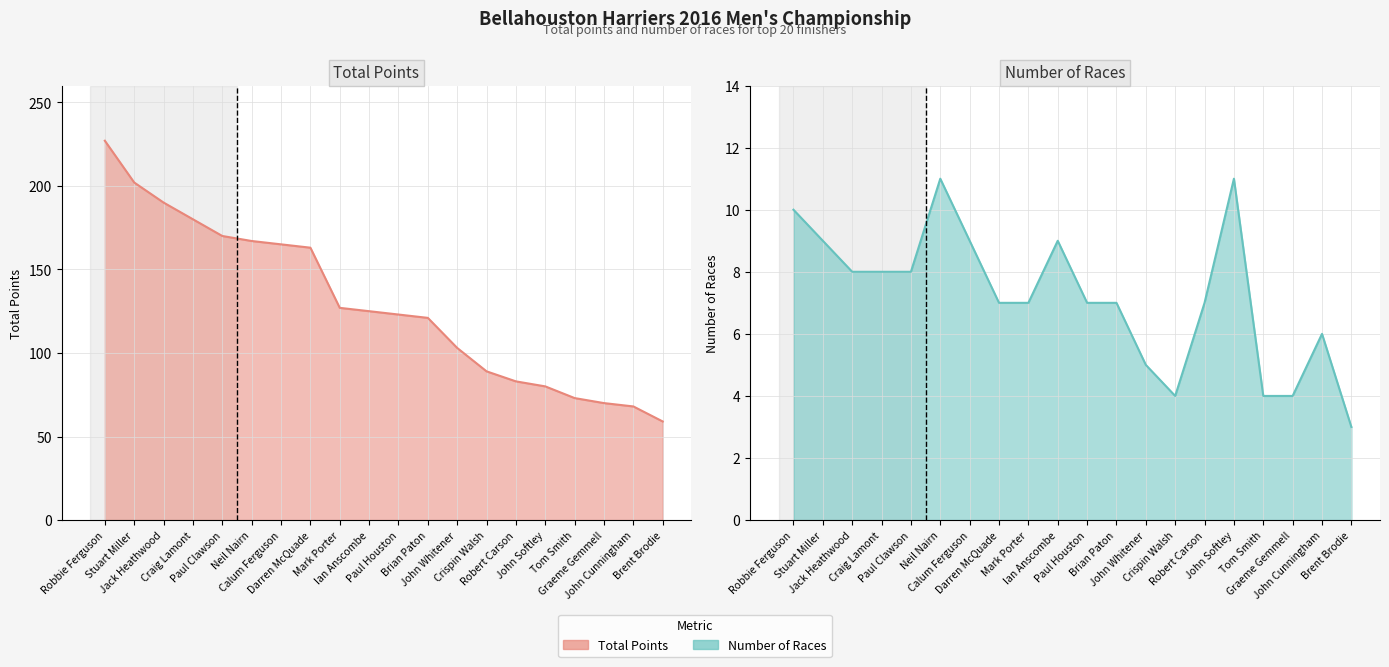

How many lines are shown in the chart?

2